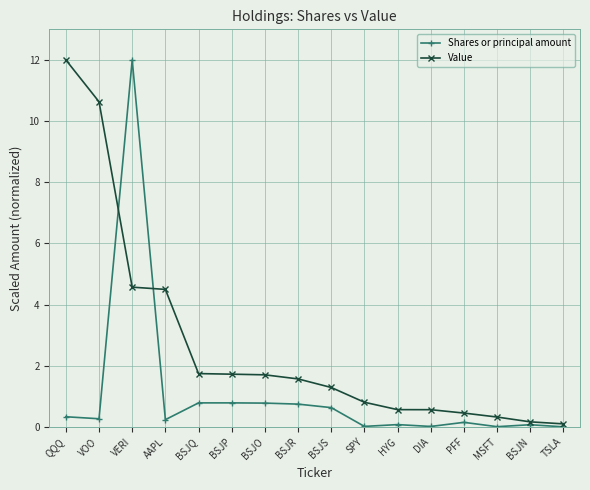

What is the label of the 10th point from the left?

SPY